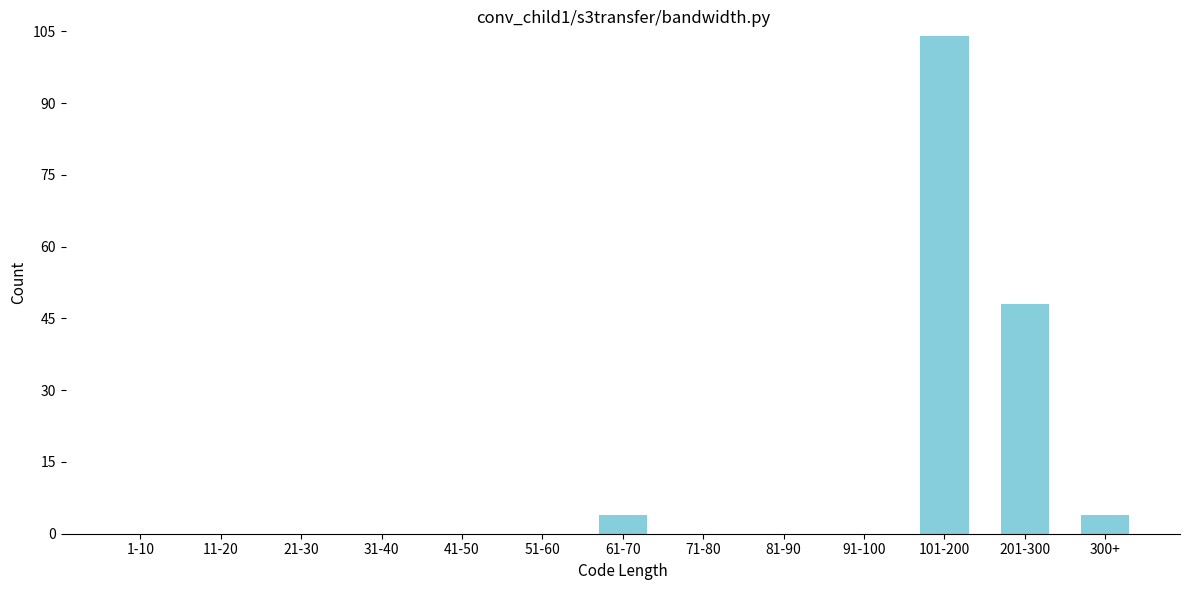

Reading right to left, what are all the values shown in this chart?

300+=4	201-300=48	101-200=104	91-100=0	81-90=0	71-80=0	61-70=4	51-60=0	41-50=0	31-40=0	21-30=0	11-20=0	1-10=0